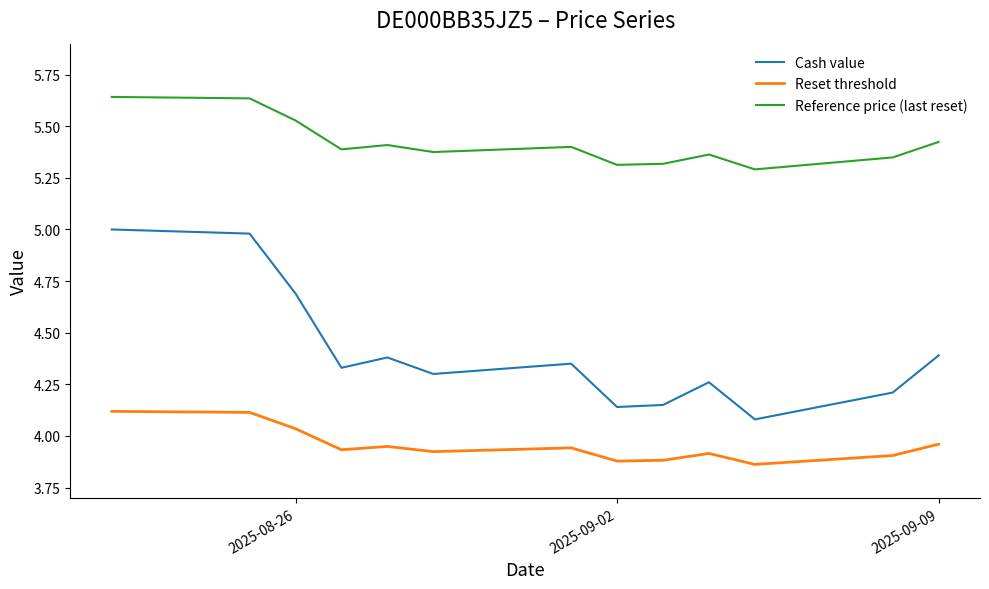

List the series in order of their overall mean, lowest first.

Reset threshold, Cash value, Reference price (last reset)